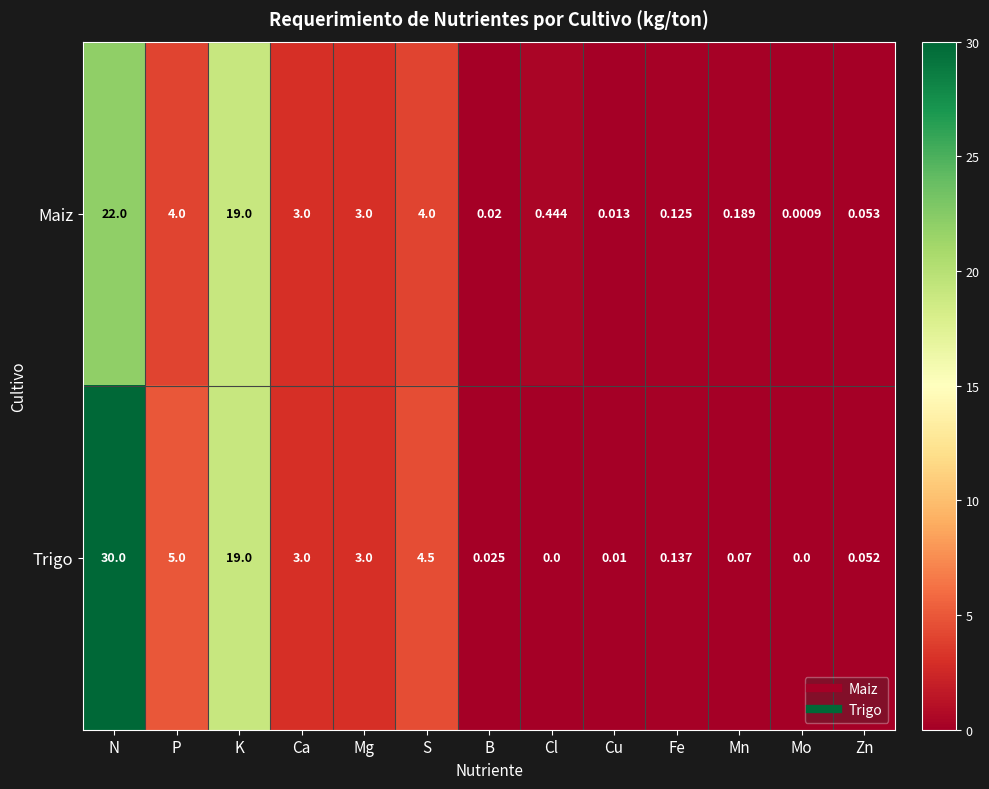

Which label corresponds to the largest value in the chart?

N